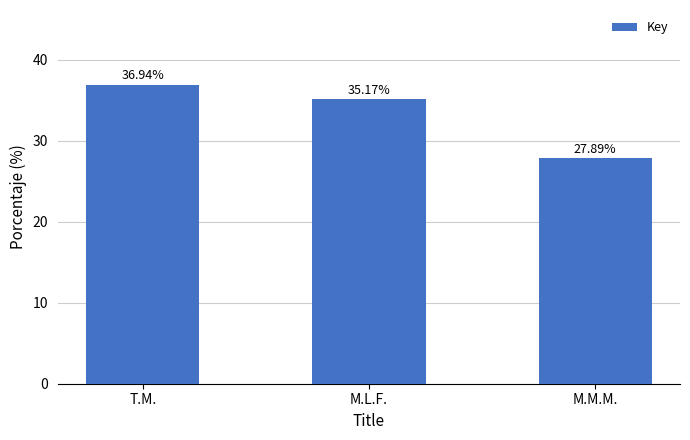

Rank the categories by value from lowest to highest.

M.M.M., M.L.F., T.M.